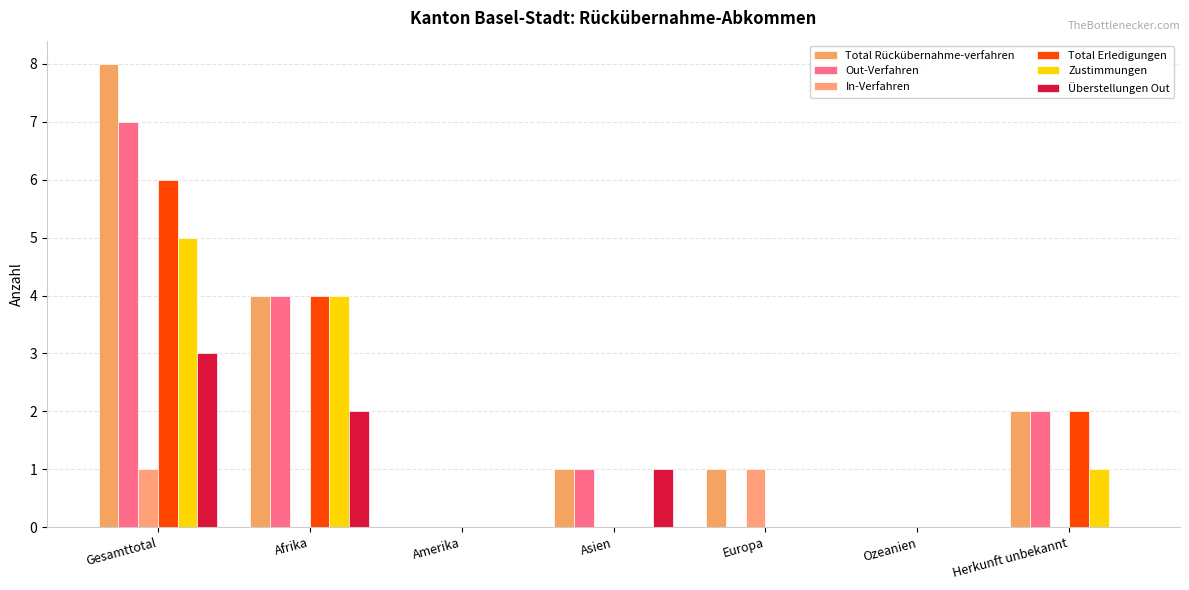

How many groups of bars are there?

7